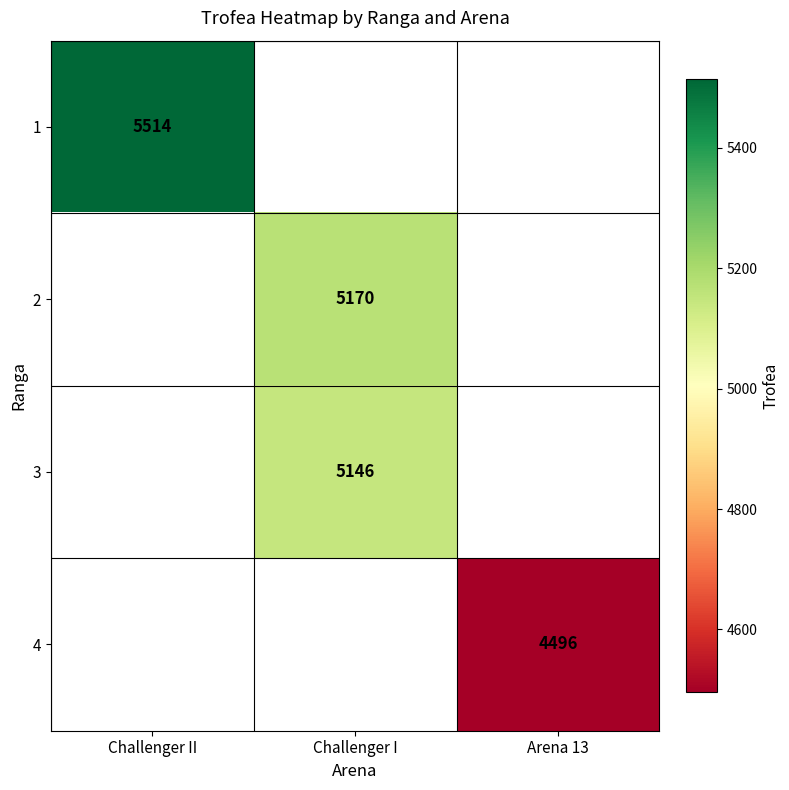

True or false: 4 has a value of 7039 at Arena 13.

False